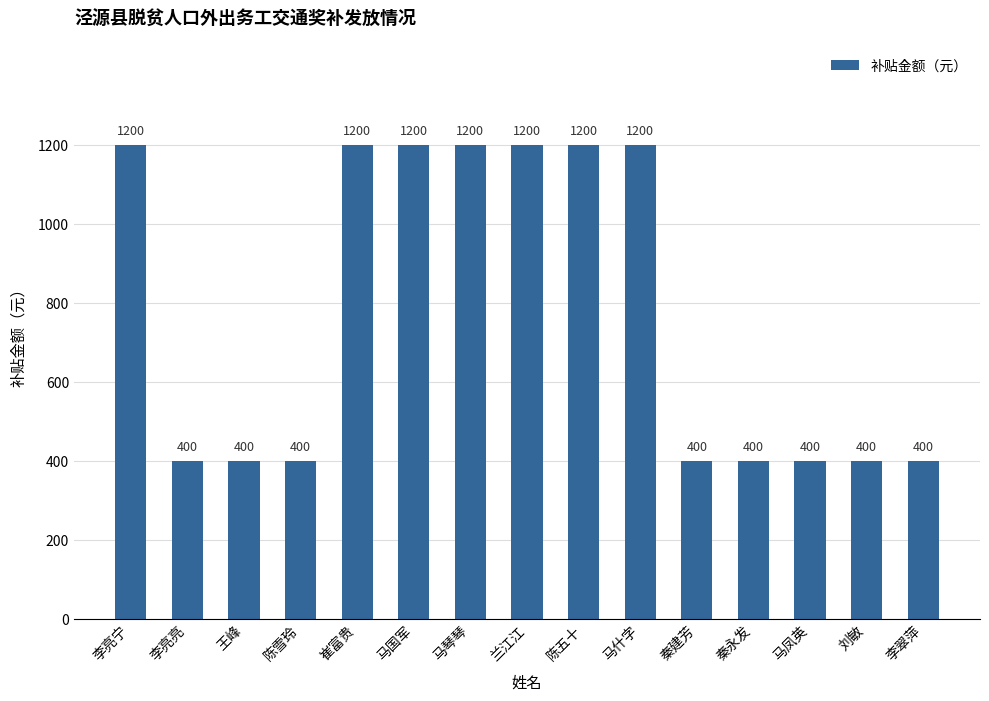

What is the difference between the maximum and minimum values?

800